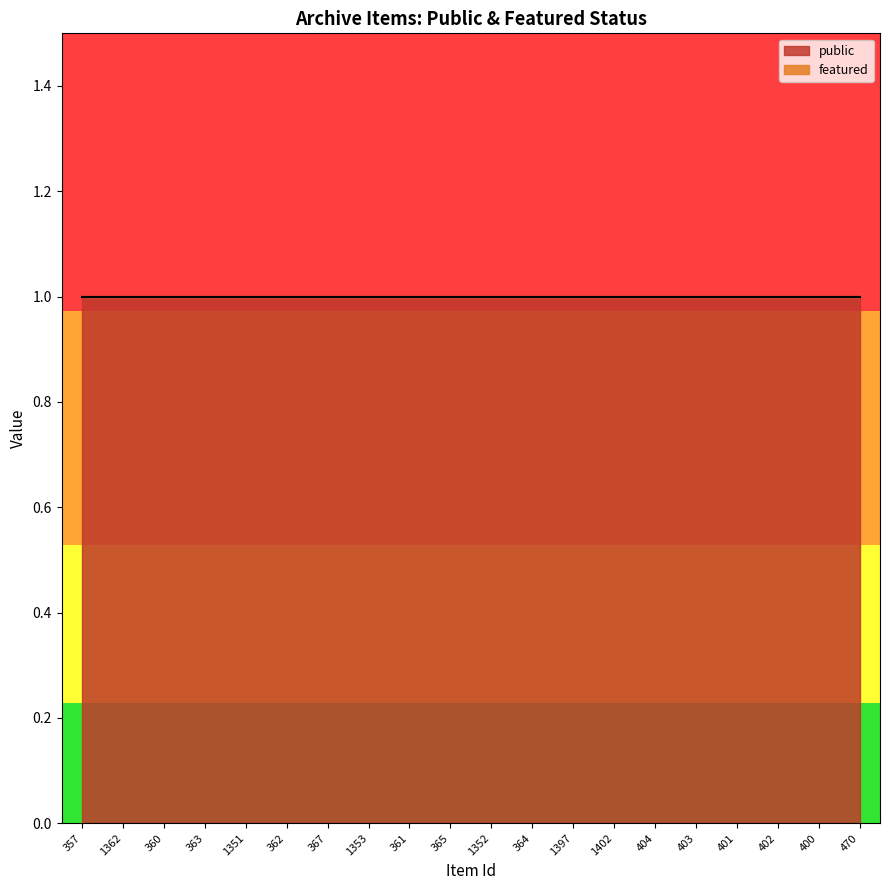

Which series has the largest range (max minus min)?

public